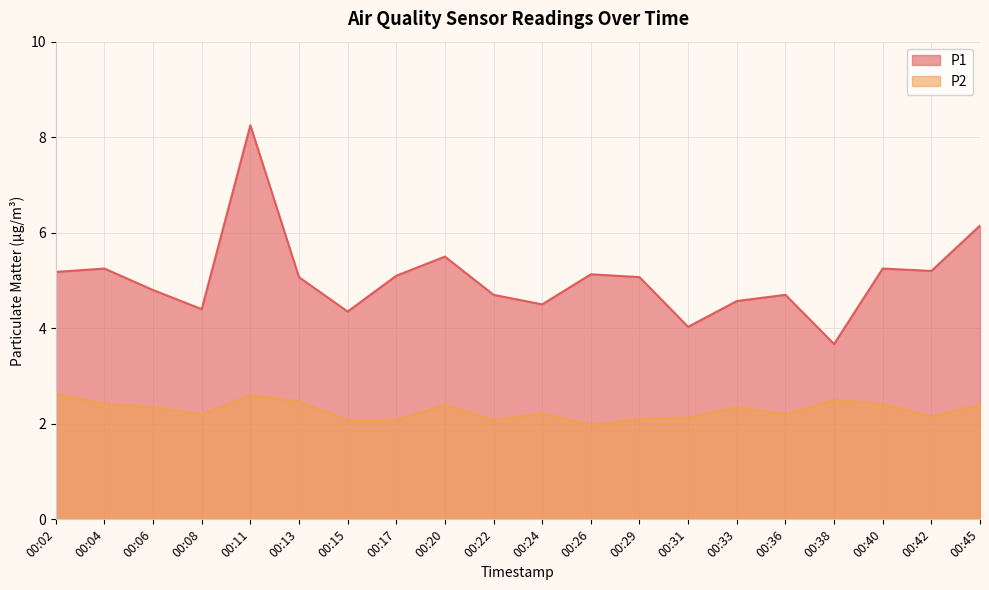

Is it true that P1 equals 7.2 at 00:04?

False